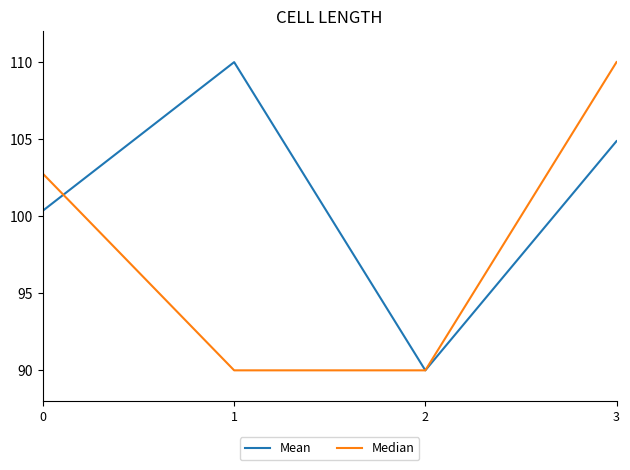

True or false: Mean has a value of 55.4 at 0.

False